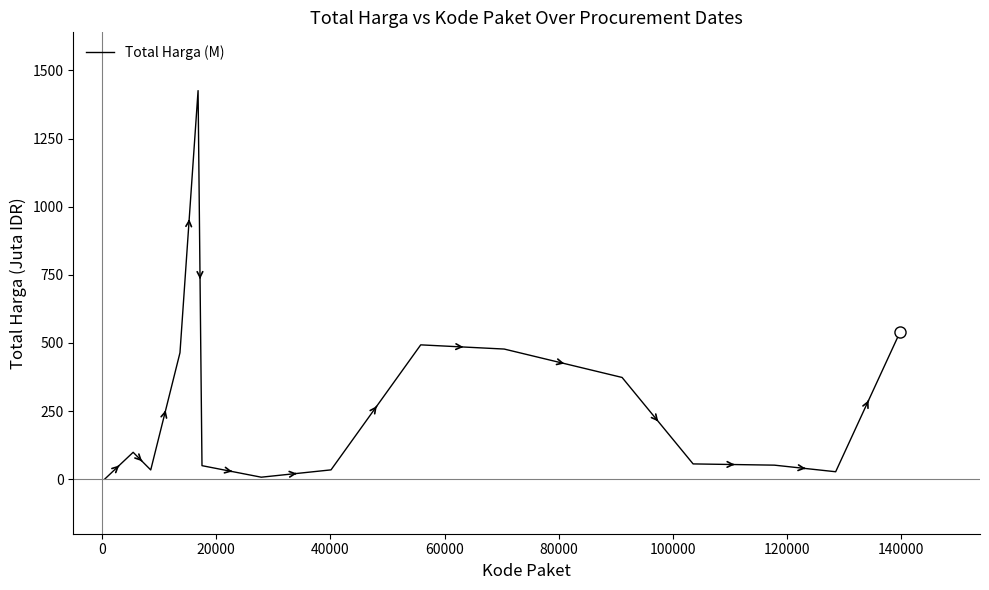

What is the greatest value displayed?

1425.9